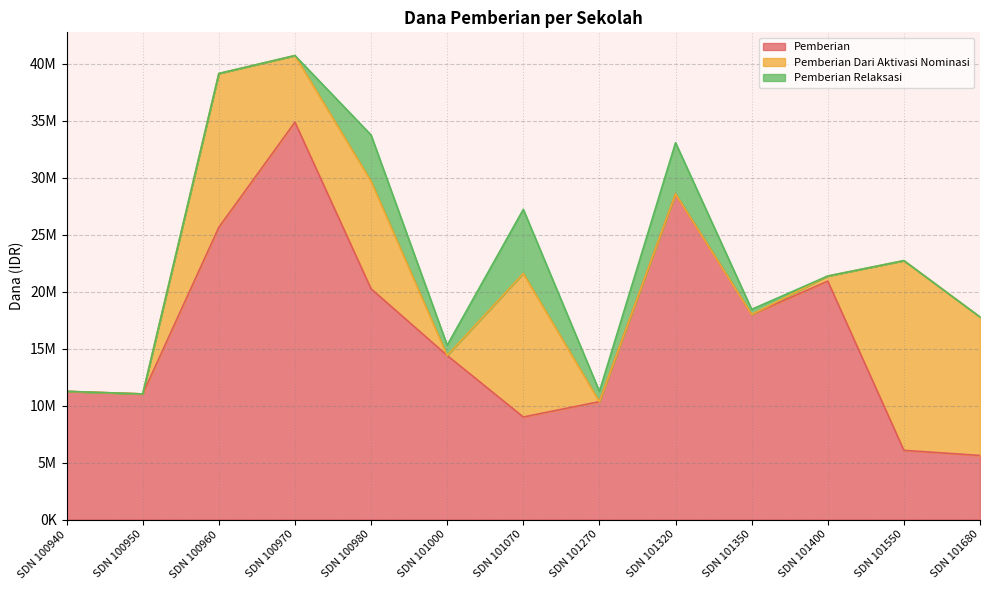

Is it true that Pemberian equals 20250000 at SDN 100980?

True